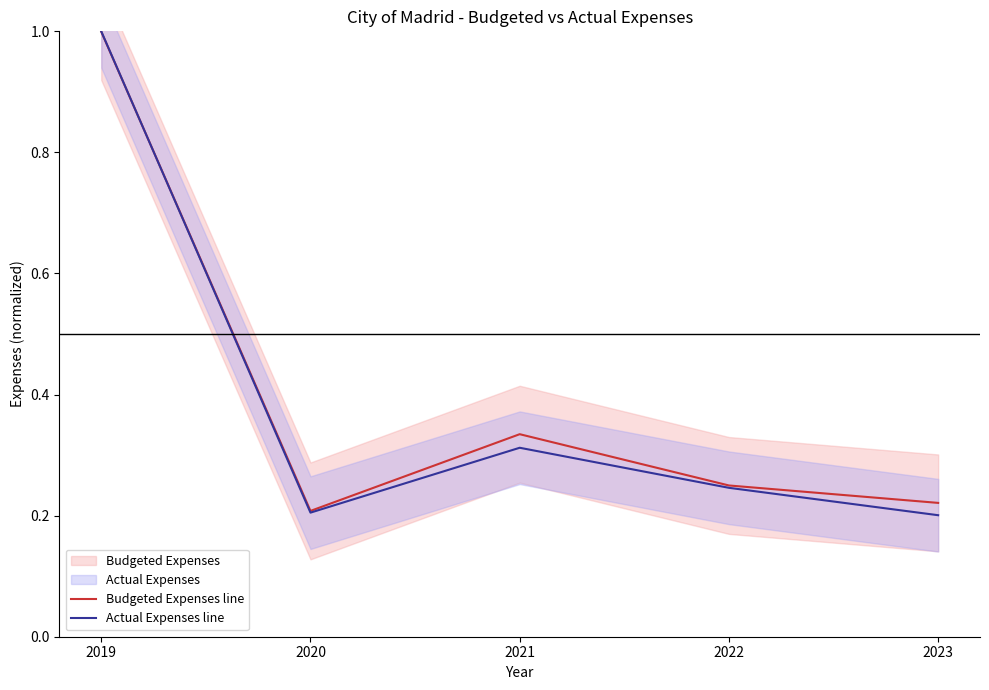

At how many categories does at least one series exceed 0?

5